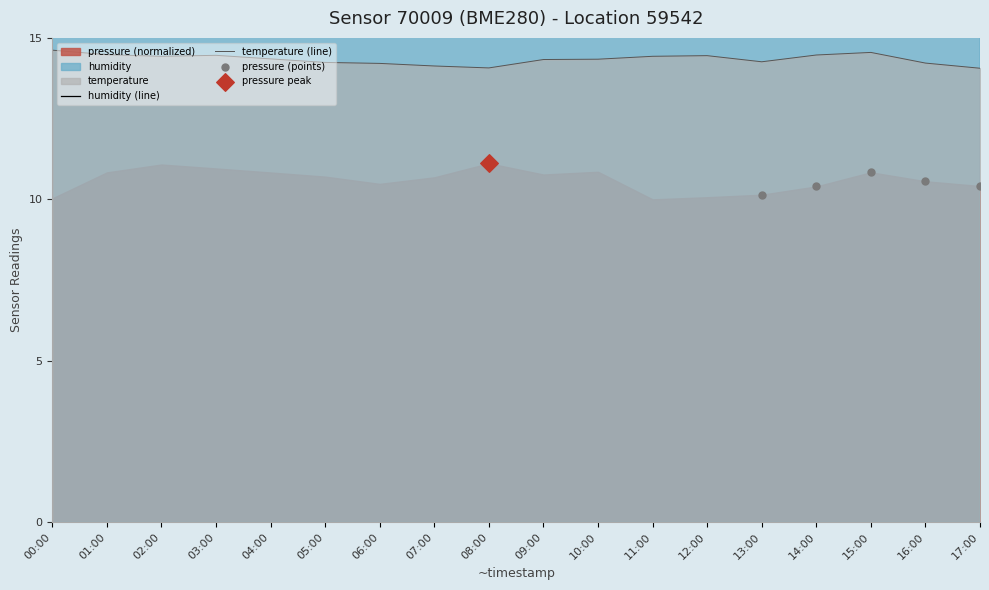

Which series reaches the maximum Y coordinate?

humidity